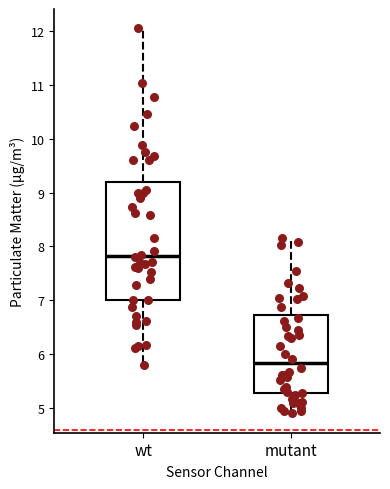

Reading left to right, transcribe this box plot: for each box, give where its median line is, the range the box spans, and where its two whiskers end, as read against the y-axis. The values are not printed on the chart, so give them approximately, as read against the axis.

wt: median 7.8, box 7.0 to 9.2, whiskers 5.8 to 12.1
mutant: median 5.8, box 5.3 to 6.7, whiskers 4.9 to 8.2